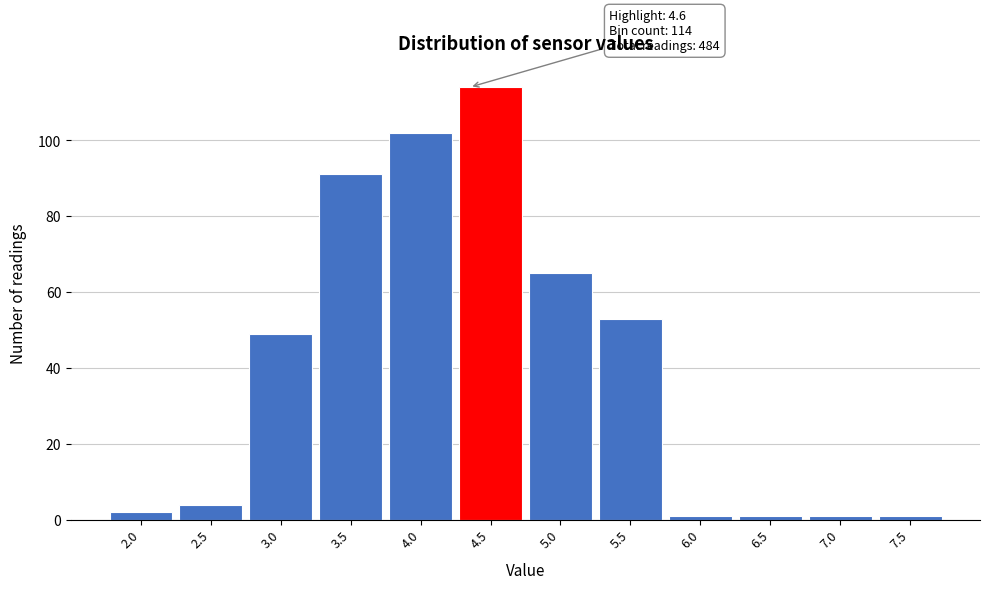

Reading left to right, what are all the values shown in this chart?

2.0=2	2.5=4	3.0=49	3.5=91	4.0=102	4.5=114	5.0=65	5.5=53	6.0=1	6.5=1	7.0=1	7.5=1